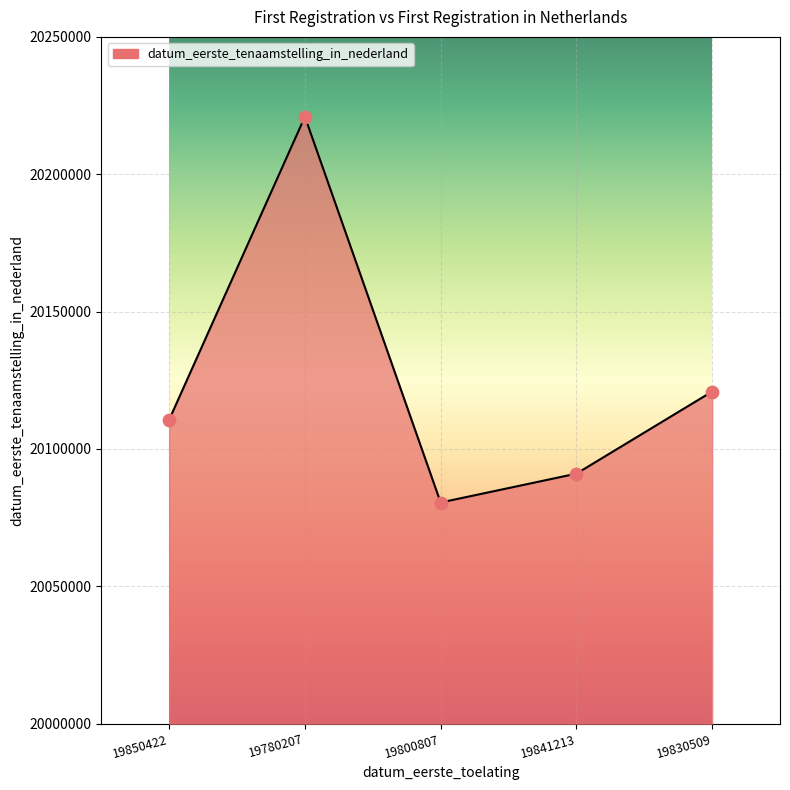

Between 19850422 and 19780207, which is larger?

19780207